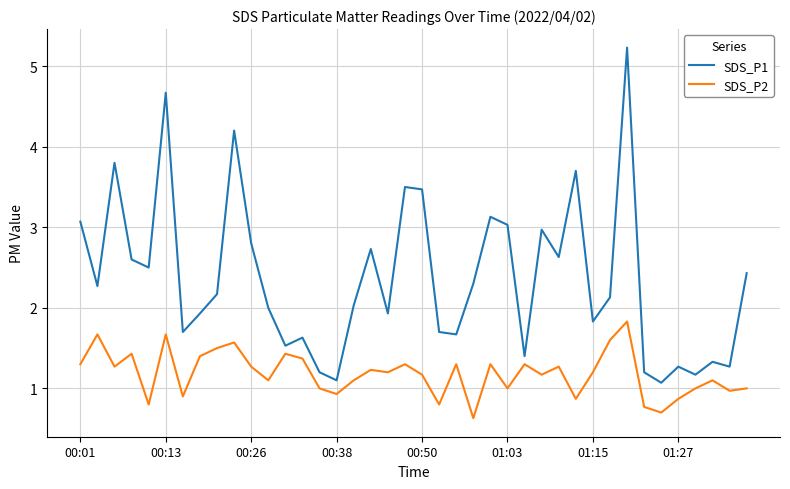

In SDS_P1, how many points are higher than both neighbors (excluding endpoints)?

12